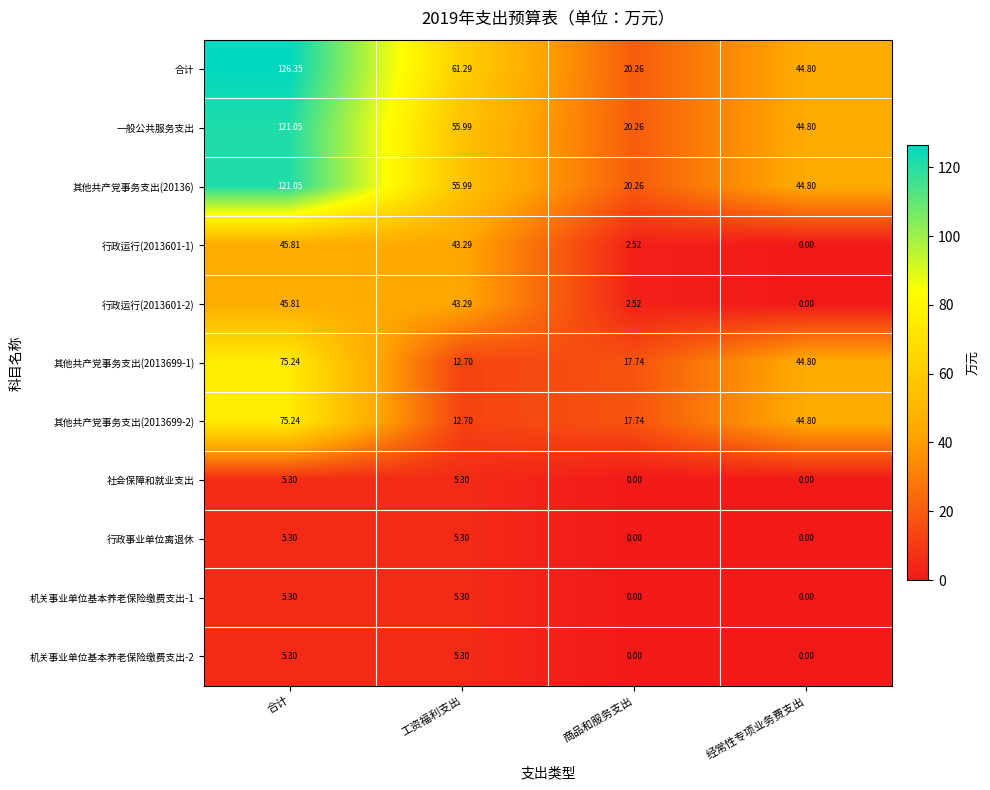

Which series has the widest spread of values?

合计